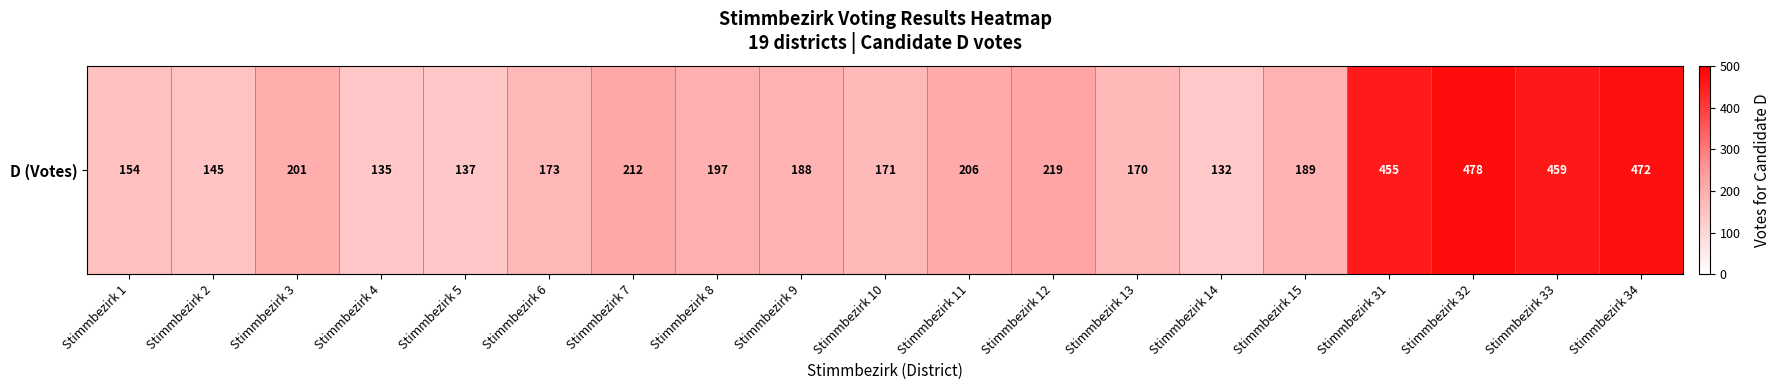

Between Stimmbezirk 4 and Stimmbezirk 5, which is larger?

Stimmbezirk 5